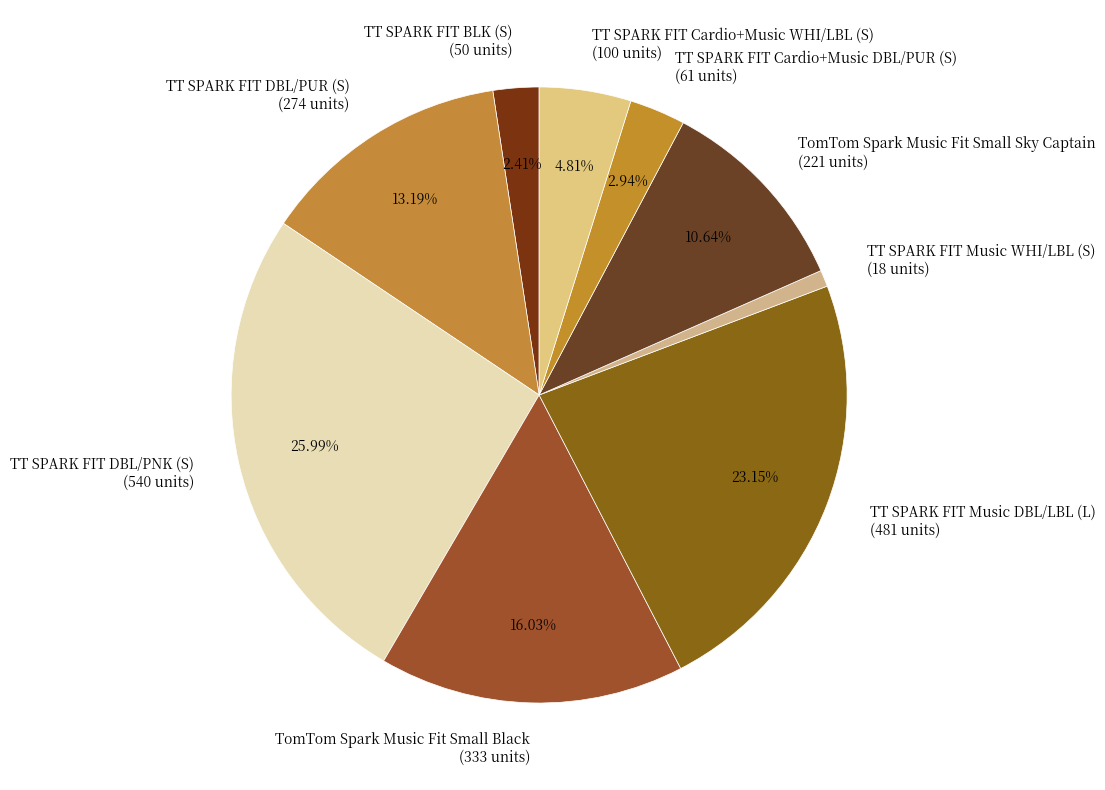

Which category has the biggest portion of the pie?

TT SPARK FIT DBL/PNK (S)